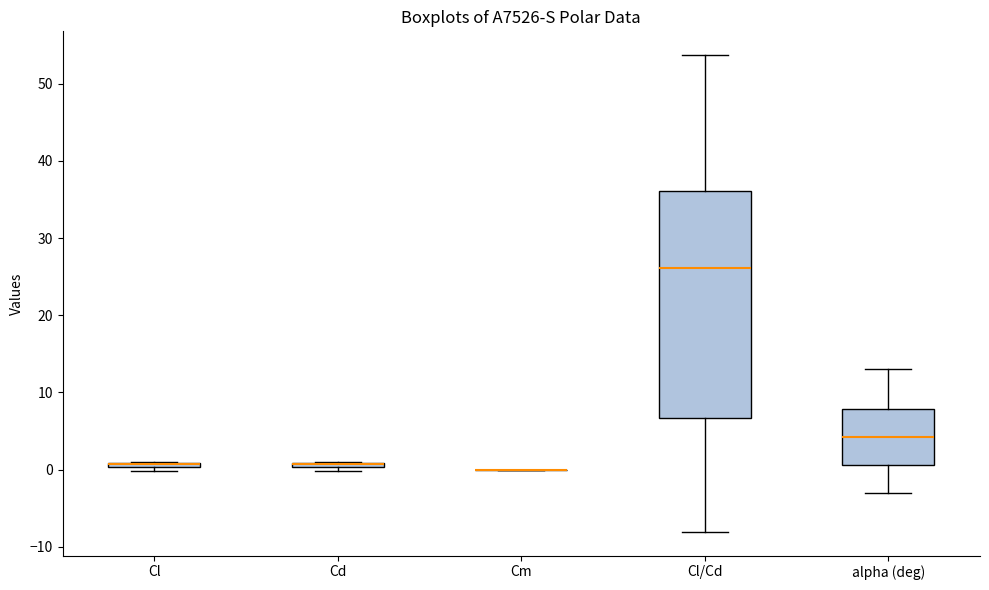

Where is the lower edge of the box for Cl on the y-axis? The values are not printed on the chart, so give them approximately, as read against the axis.

0